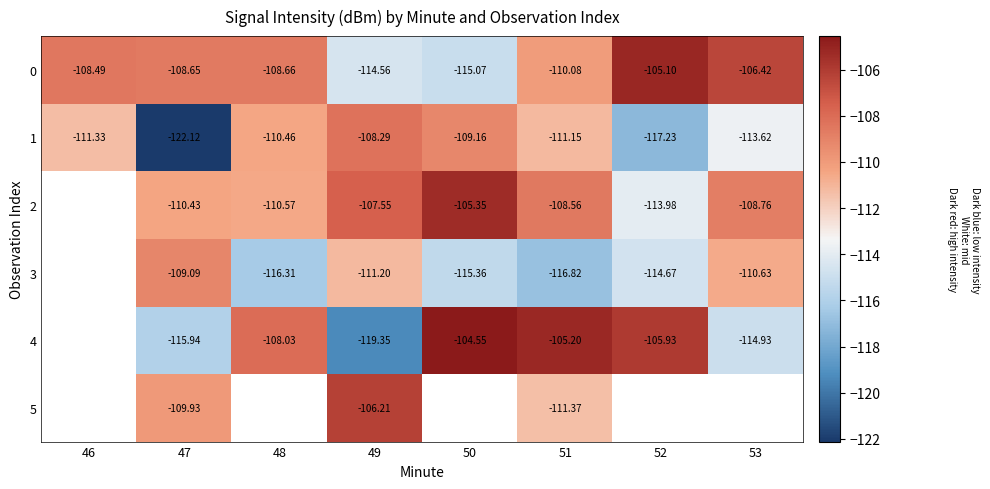

Is the value of 3 at 48 greater than the value of 0 at 51?

No